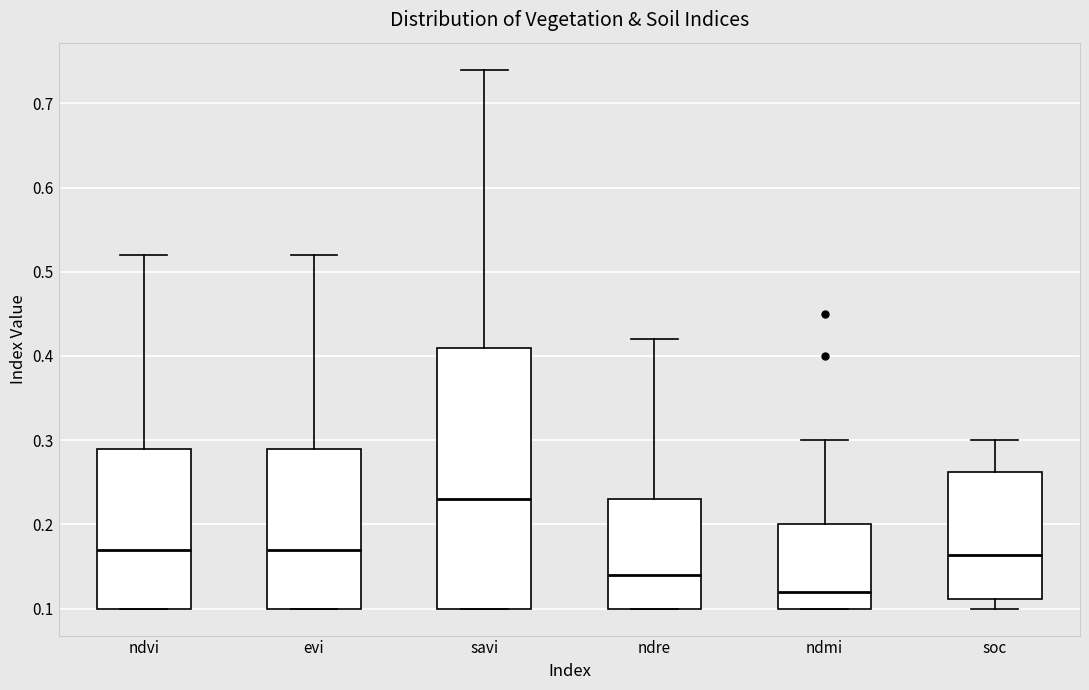

Reading left to right, read every box against the y-axis: the position of its median line, the range the box covers, and the ends of its whiskers. The values are not printed on the chart, so give them approximately, as read against the axis.

ndvi: median 0.17, box 0.10 to 0.29, whiskers 0.10 to 0.52
evi: median 0.17, box 0.10 to 0.29, whiskers 0.10 to 0.52
savi: median 0.23, box 0.10 to 0.41, whiskers 0.10 to 0.74
ndre: median 0.14, box 0.10 to 0.23, whiskers 0.10 to 0.42
ndmi: median 0.12, box 0.10 to 0.20, whiskers 0.10 to 0.30
soc: median 0.16, box 0.11 to 0.26, whiskers 0.10 to 0.30